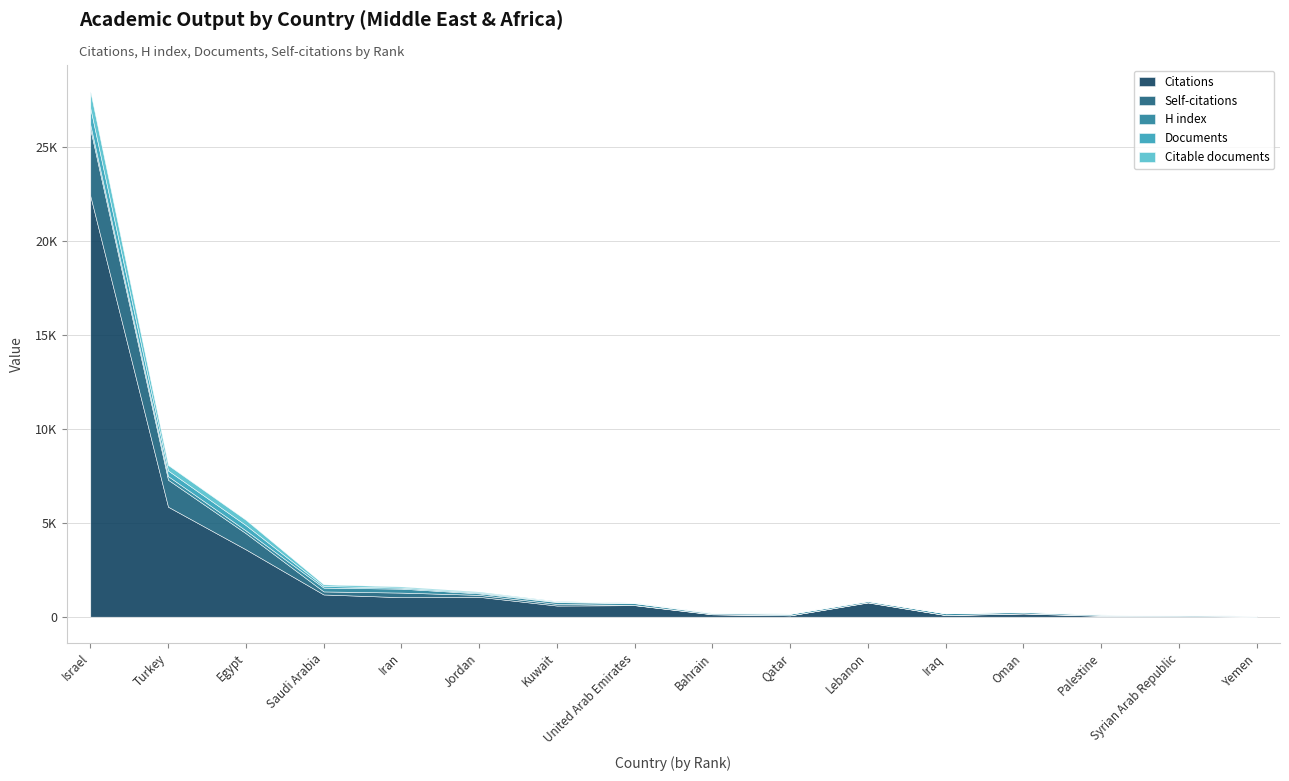

Between Oman and Syrian Arab Republic, which series saw the biggest shift?

Citations